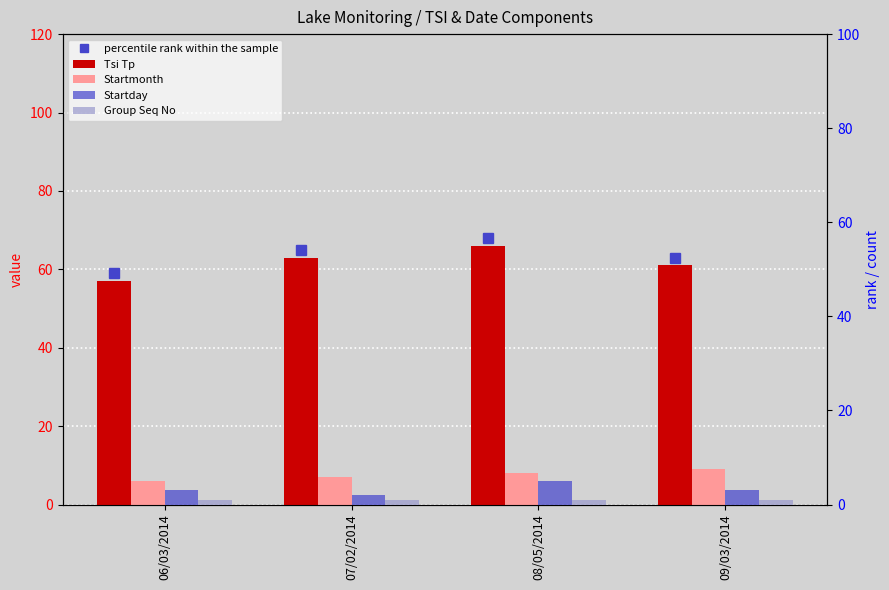

What is the average value of the Tsi Tp series?

62